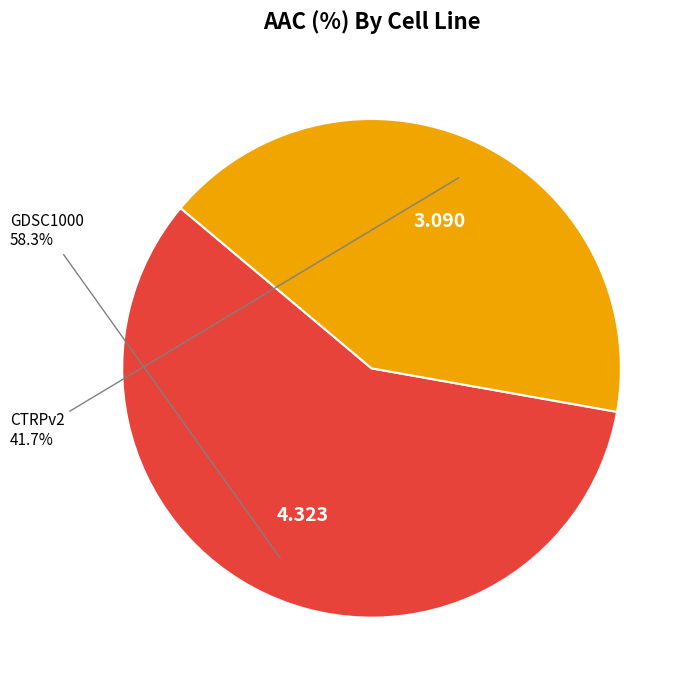

To the nearest percent, what is the difference between the largest and smallest slice percentages?

17%